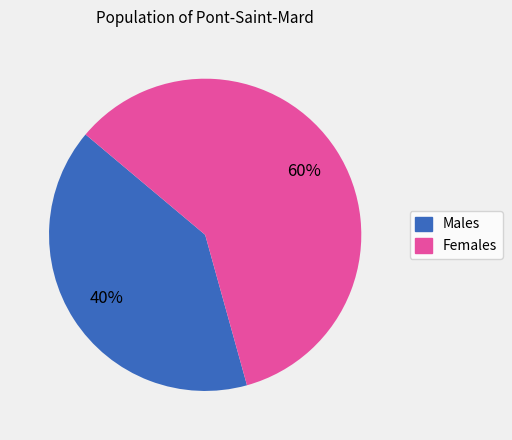

Is there any slice that represents more than half of the pie?

Yes